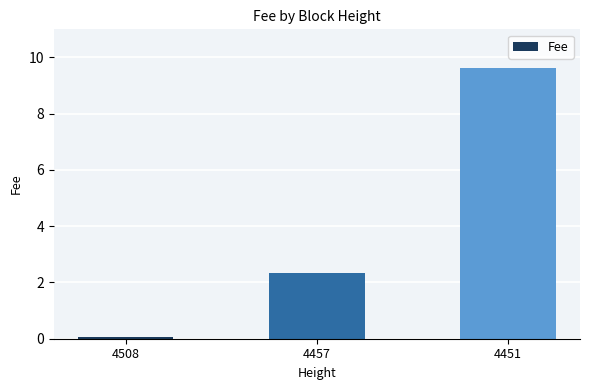

How many bars are there in total?

3